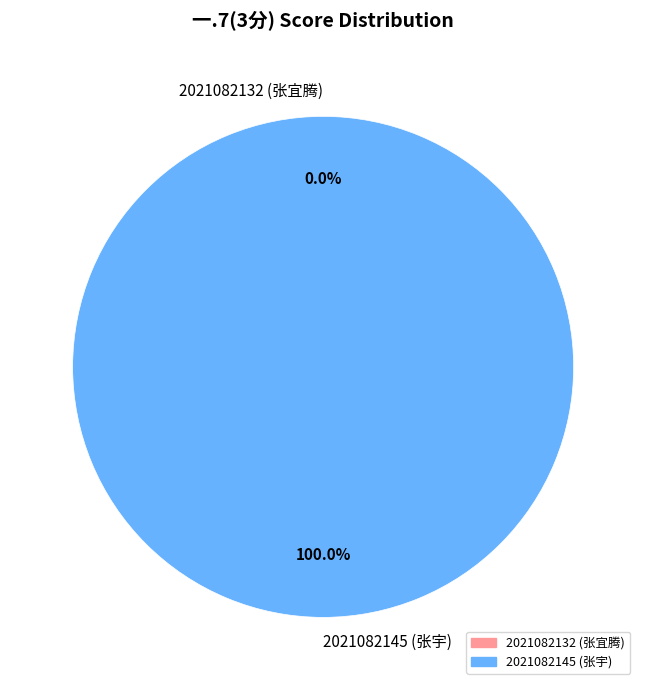

Which slice represents more than half of the pie?

2021082145 (张宇)